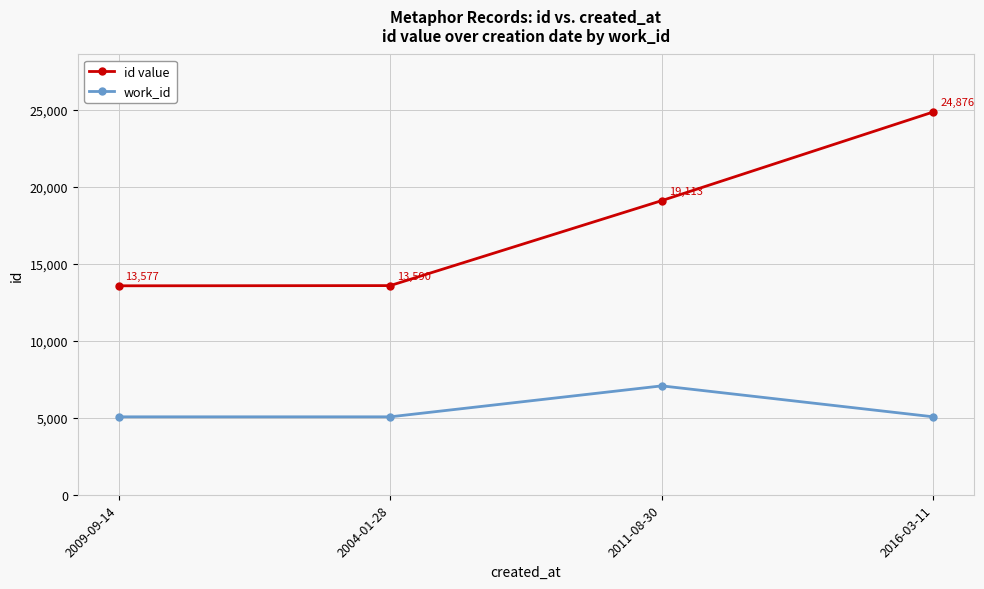

How many lines are shown in the chart?

2